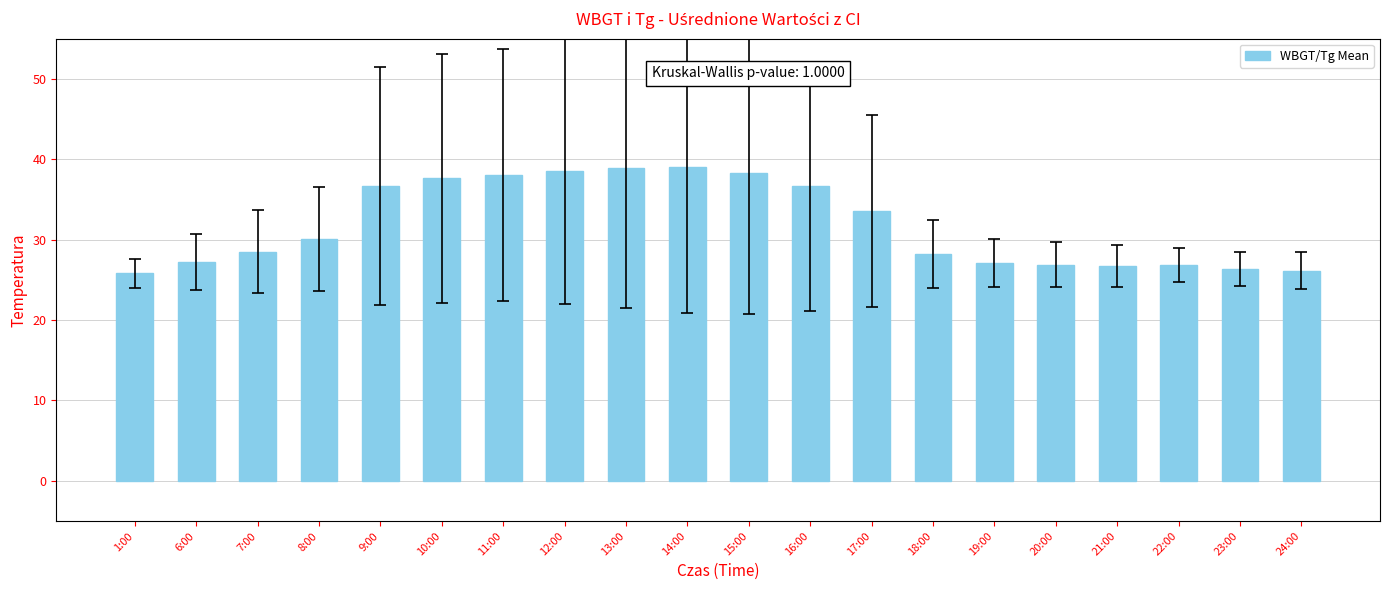

What position from the right is 19:00?

6